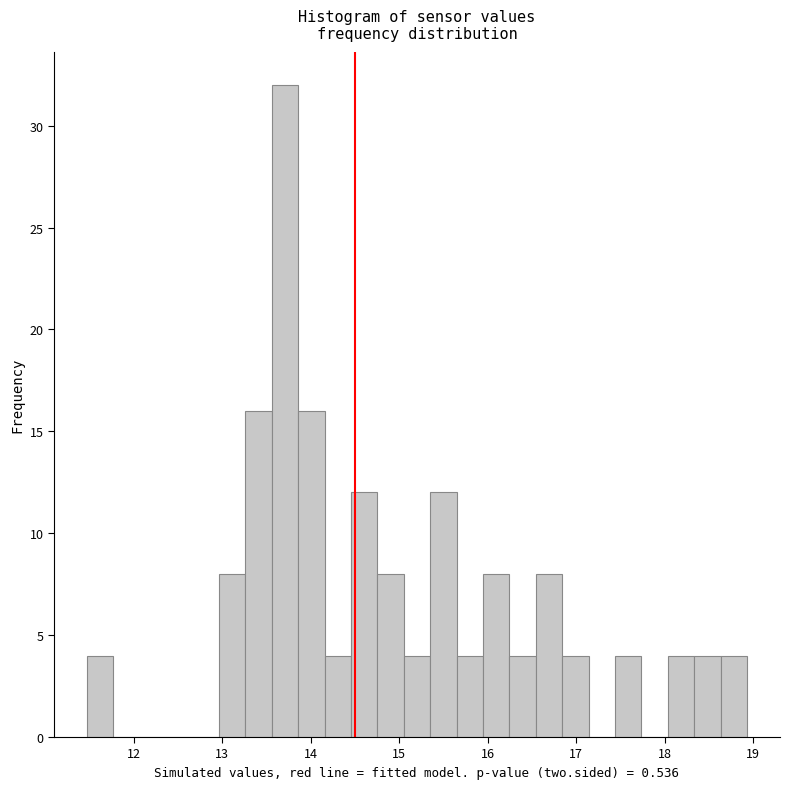

Read against the x-axis, roughly where is the centre of the tallest bar?

13.7